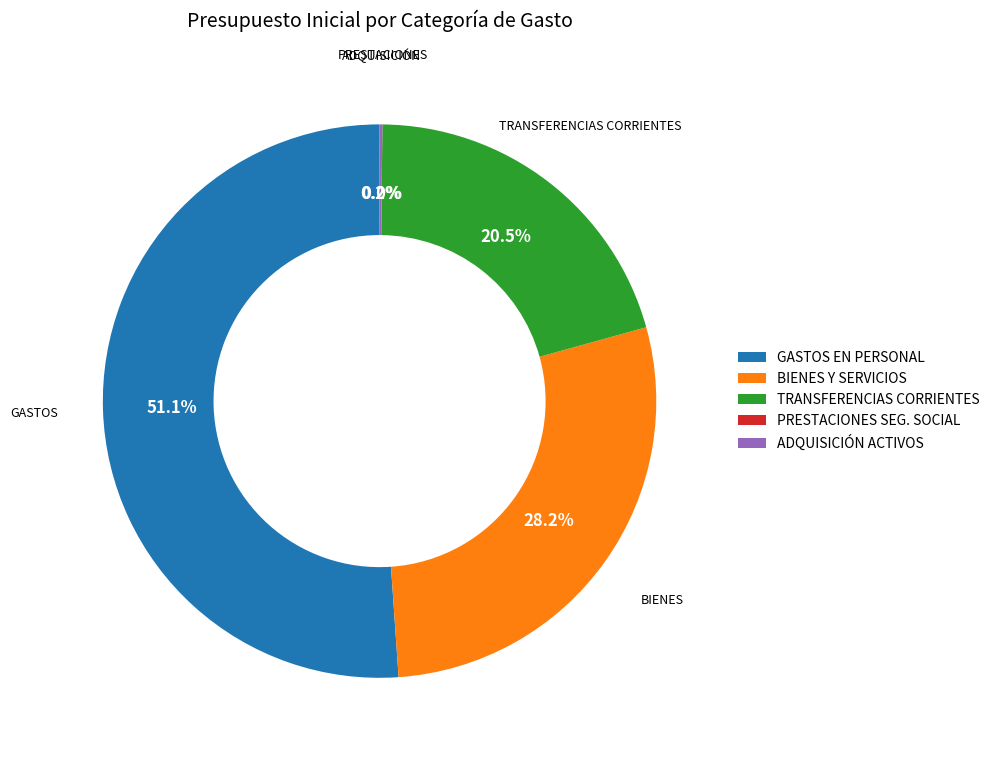

To the nearest percent, what is the difference between the TRANSFERENCIAS CORRIENTES and GASTOS EN PERSONAL slice percentages?

31%